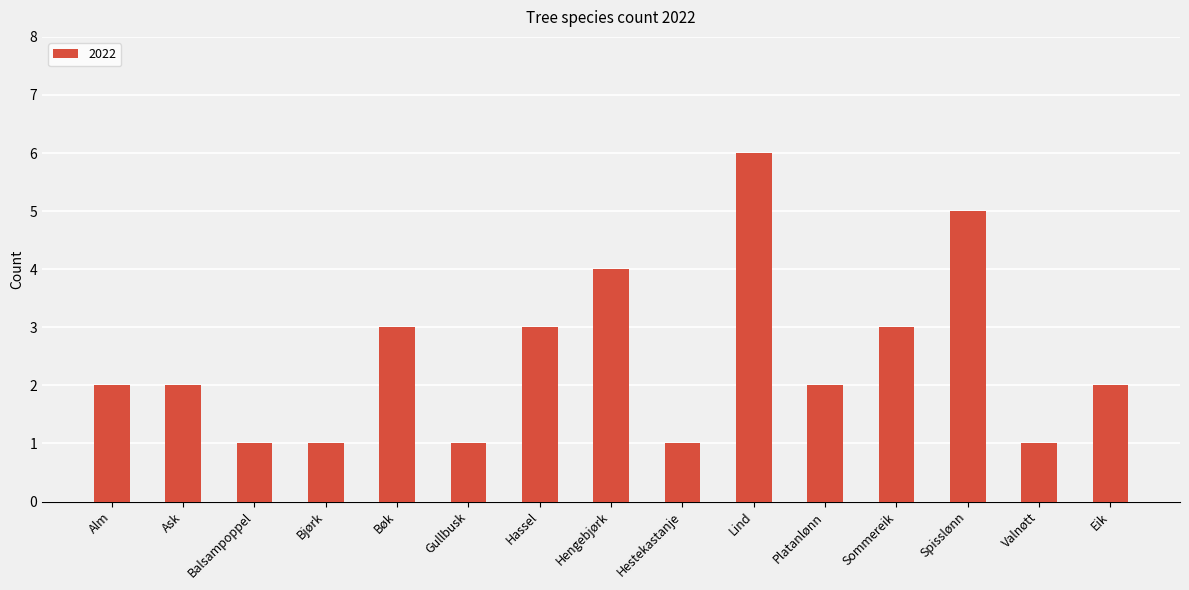

Reading left to right, list all the values displayed in this chart.

Alm=2	Ask=2	Balsampoppel=1	Bjørk=1	Bøk=3	Gullbusk=1	Hassel=3	Hengebjørk=4	Hestekastanje=1	Lind=6	Platanlønn=2	Sommereik=3	Spisslønn=5	Valnøtt=1	Eik=2